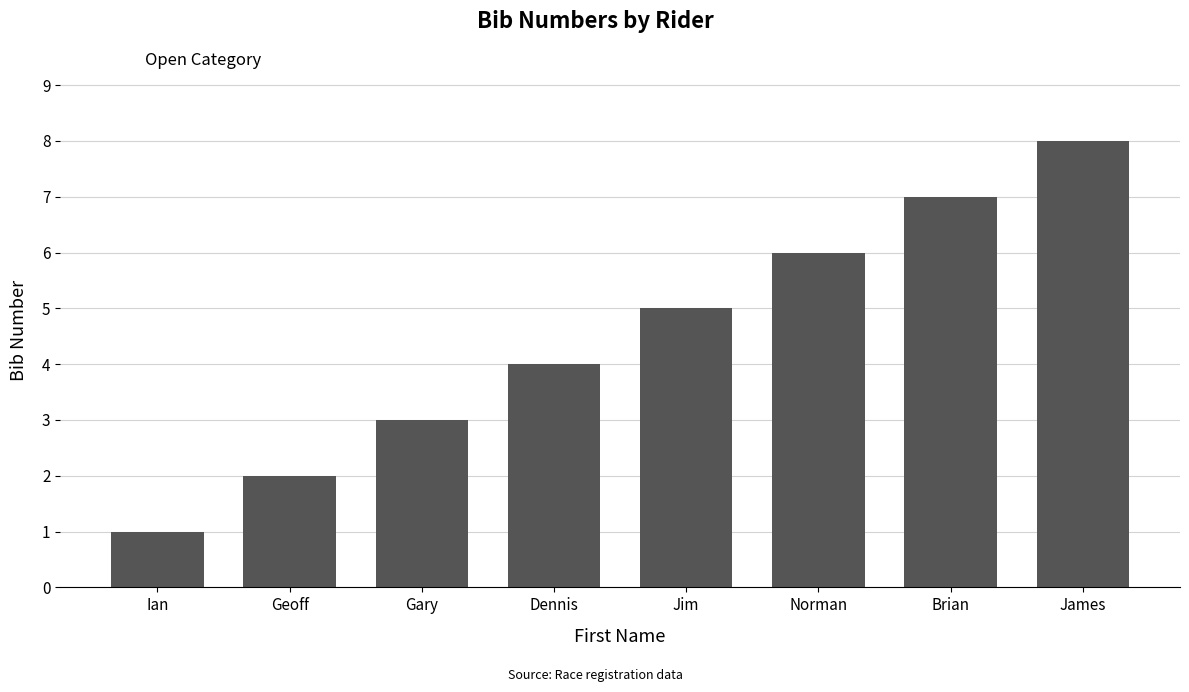

What position from the right is Norman?

3